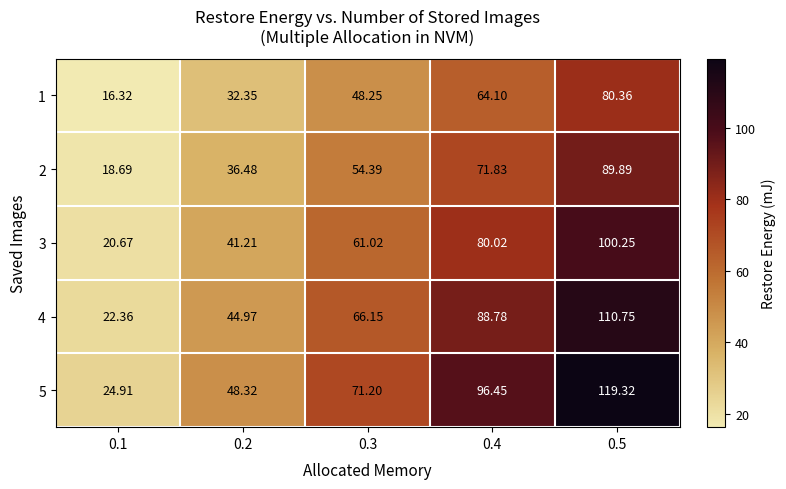

Is the value of 5 at 0.4 greater than the value of 4 at 0.5?

No